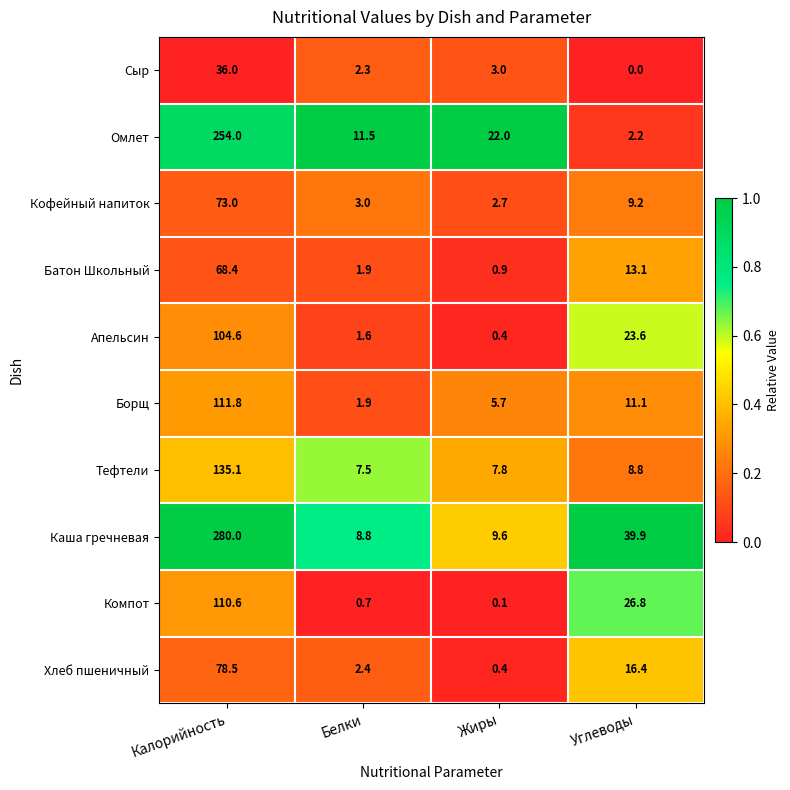

The Компот series shows 26.8 at Углеводы. True or false?

True